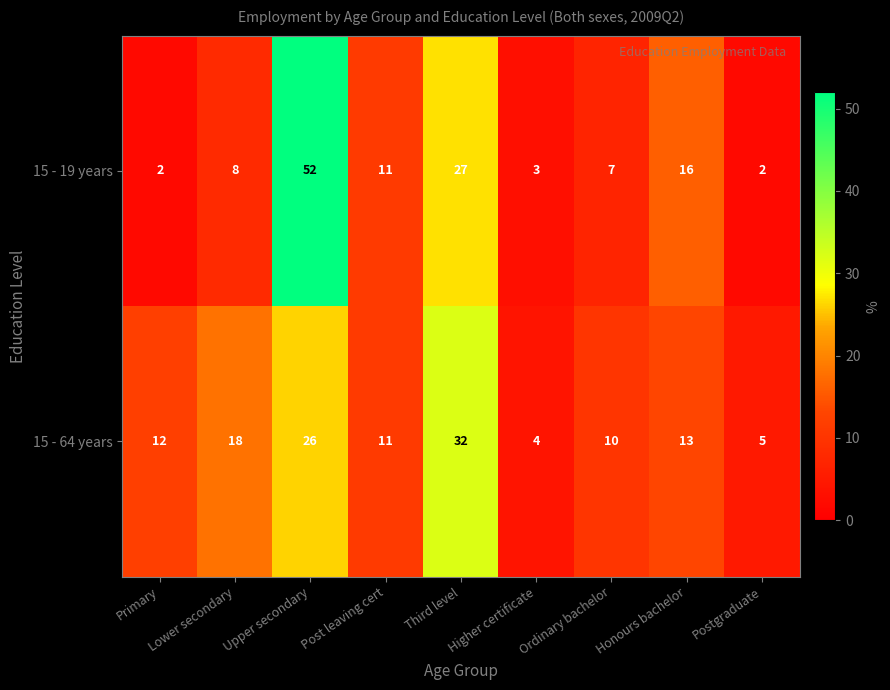

Which category has the highest value across all series?

Upper secondary